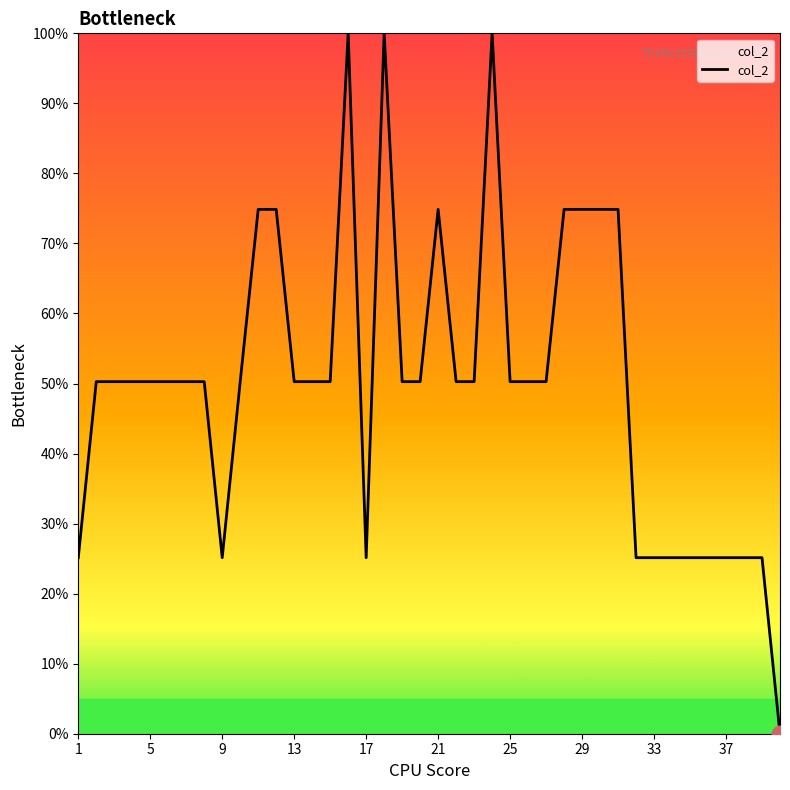

What is the difference between the maximum and minimum values?

100.0